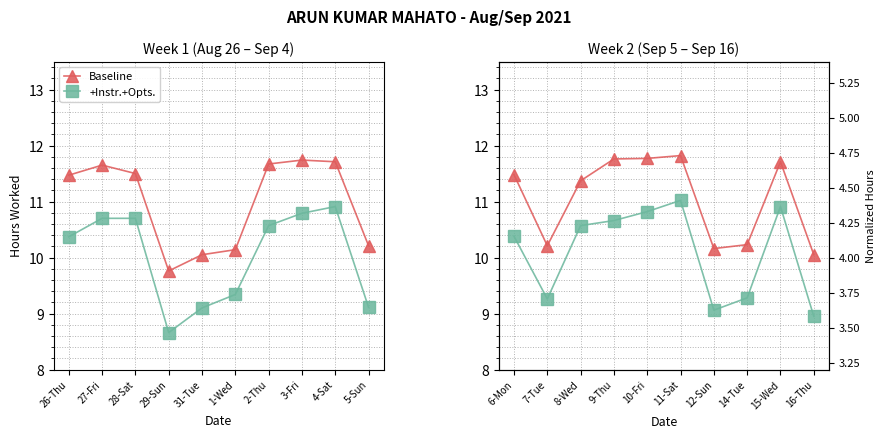

Which series has the largest total across all categories?

Baseline